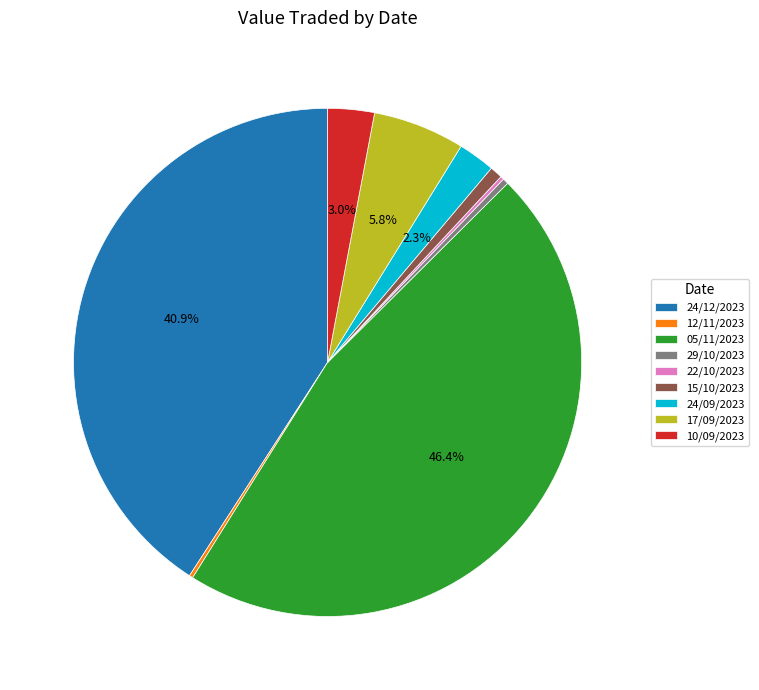

Does 05/11/2023 represent more than half of the total?

No